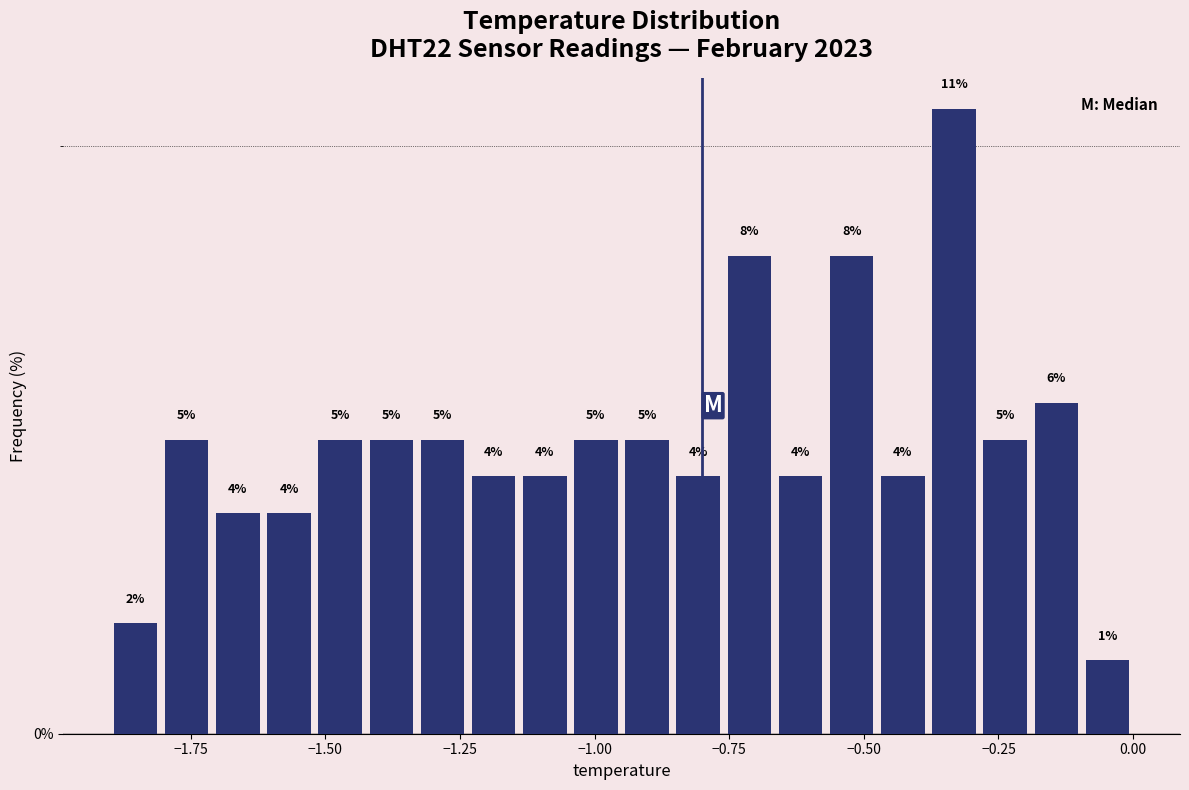

Read against the x-axis, roughly where is the centre of the tallest bar?

-0.35